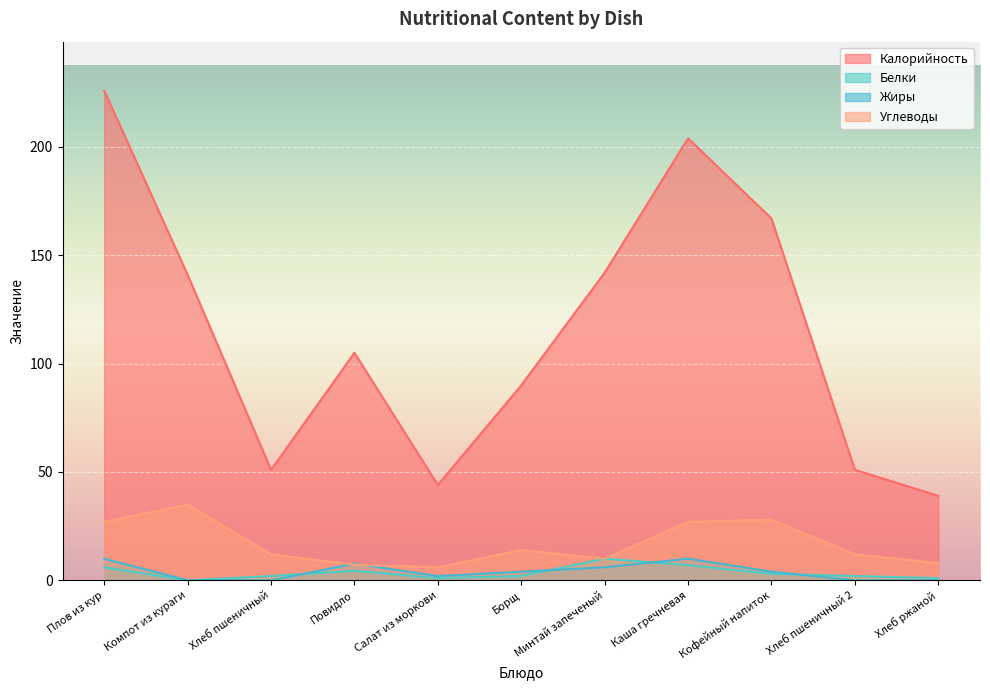

What is the approximate value of Углеводы at Хлеб пшеничный 2?

12.0